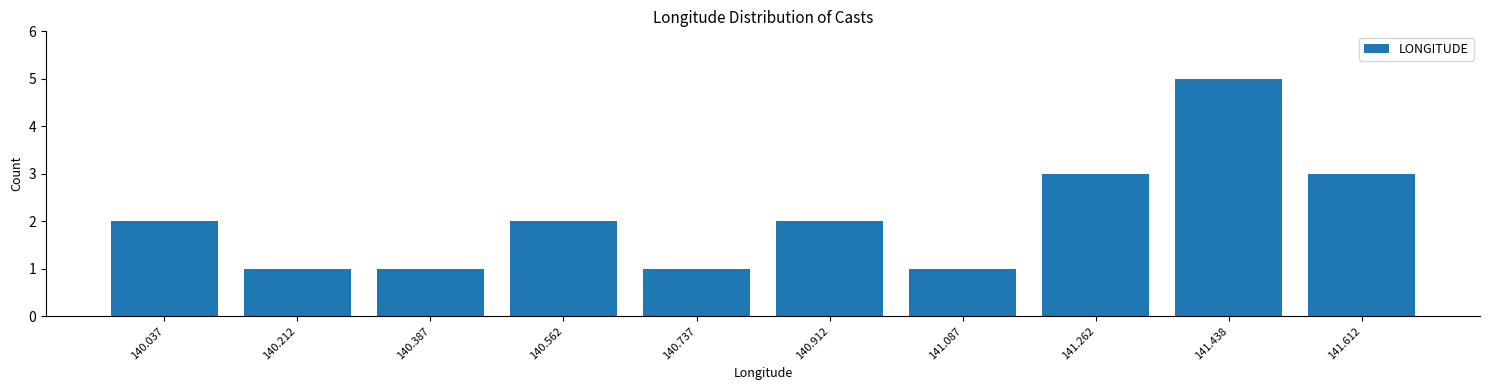

Reading left to right, extract all data points from this chart.

2	1	1	2	1	2	1	3	5	3